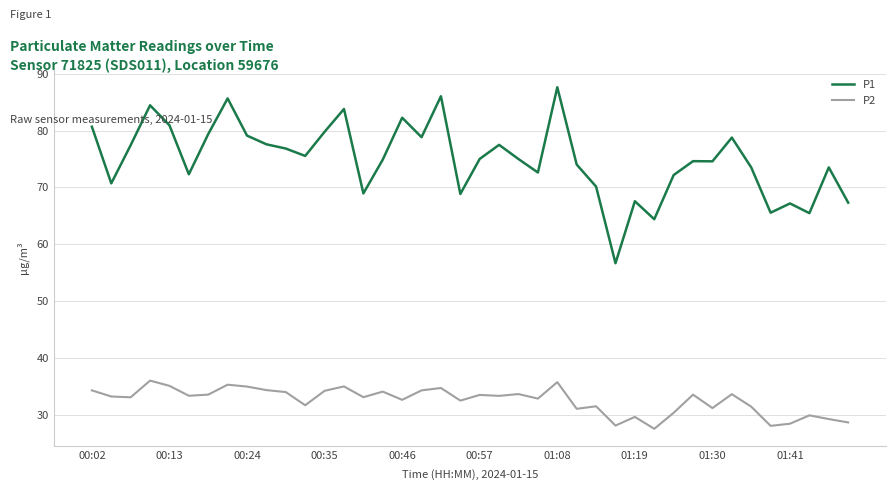

Which series has the widest spread of values?

P1